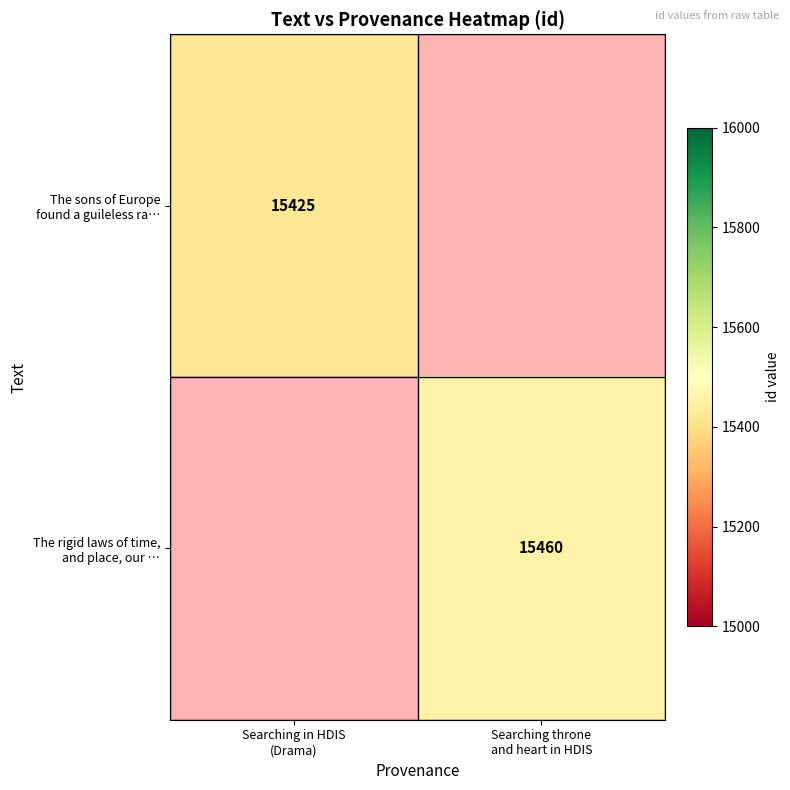

Rank the series at Searching in HDIS (Drama) from highest to lowest value.

The sons of Europe found a guileless ra…, The rigid laws of time, and place, our …